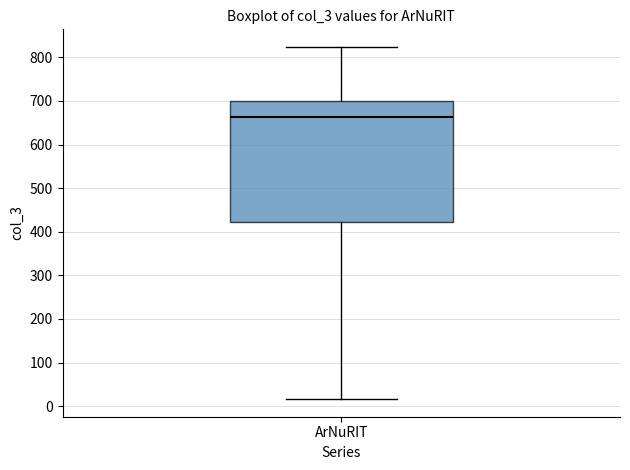

Where does the median line of the box for ArNuRIT sit on the y-axis? The values are not printed on the chart, so give them approximately, as read against the axis.

660